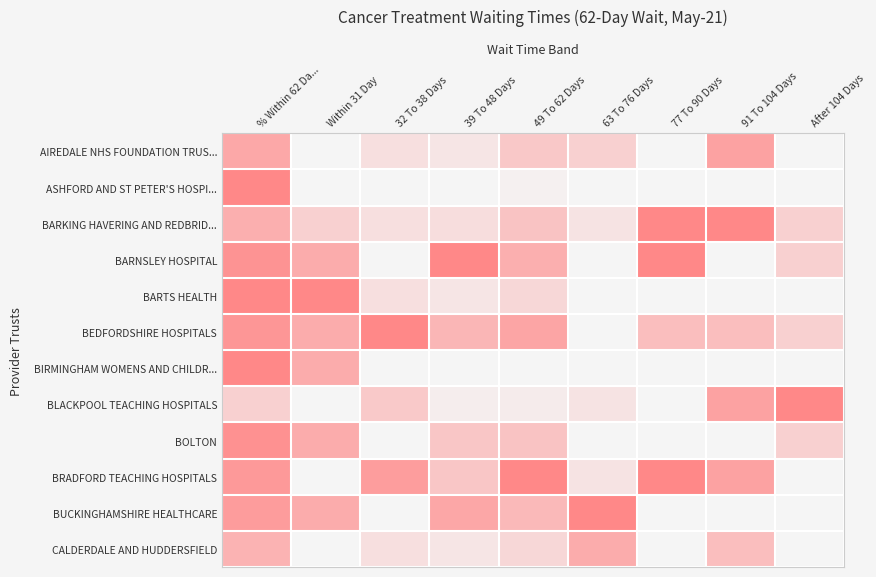

What is the total value across all series at 32 To 38 Days?

3.0